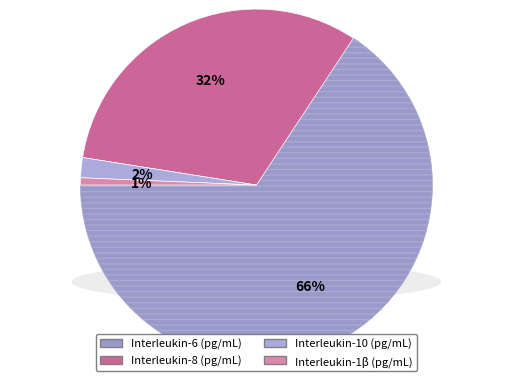

Count the number of slices in the pie.

4